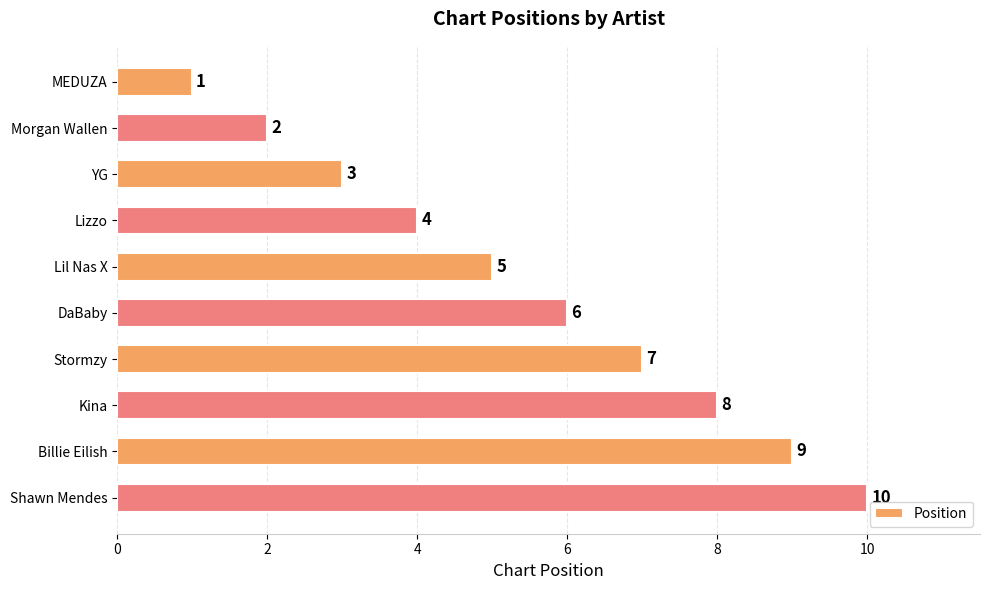

How many values are between 3 and 8?

6